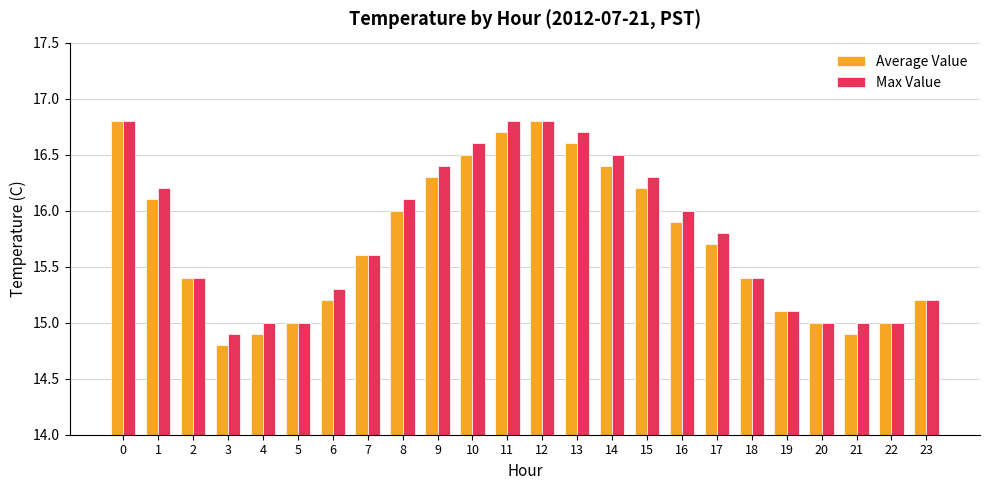

List the series in order of their overall mean, lowest first.

Average Value, Max Value